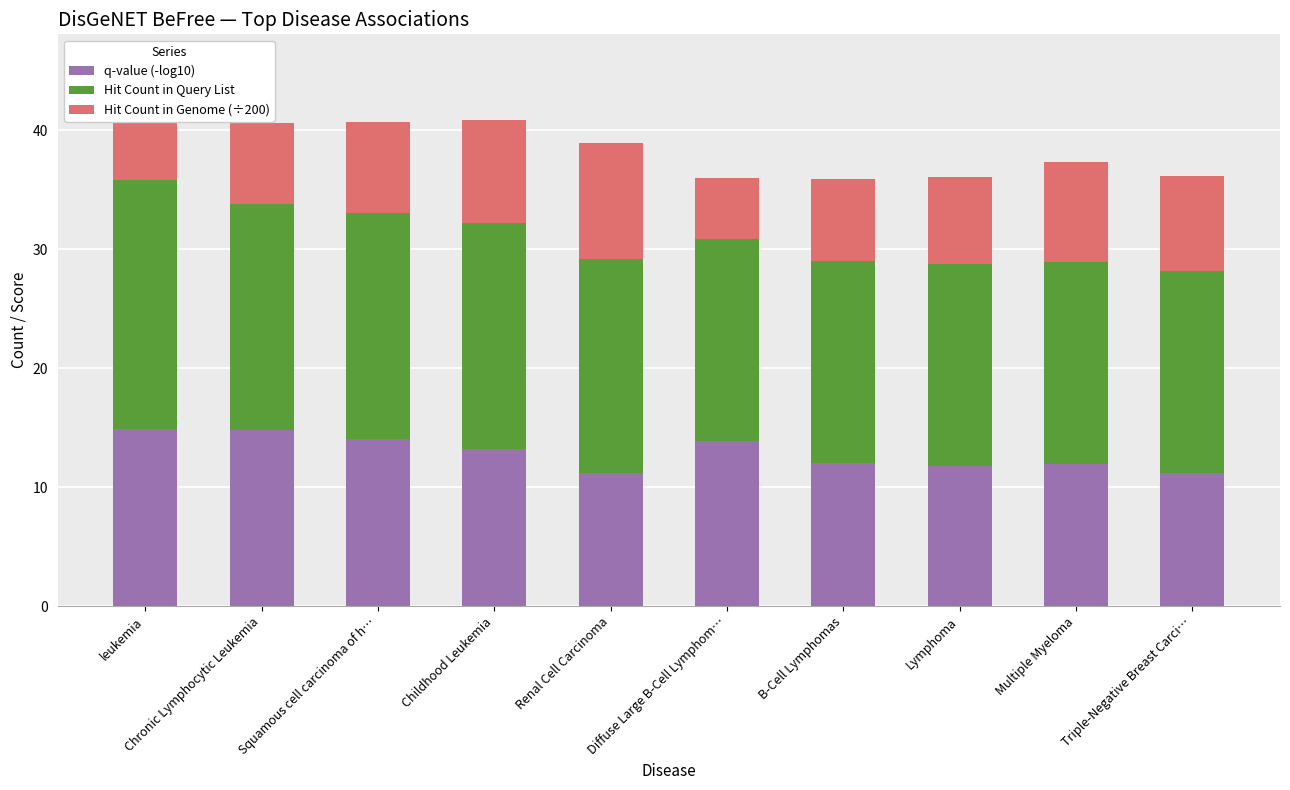

What is the difference between the highest and lowest values at Multiple Myeloma?

8.6